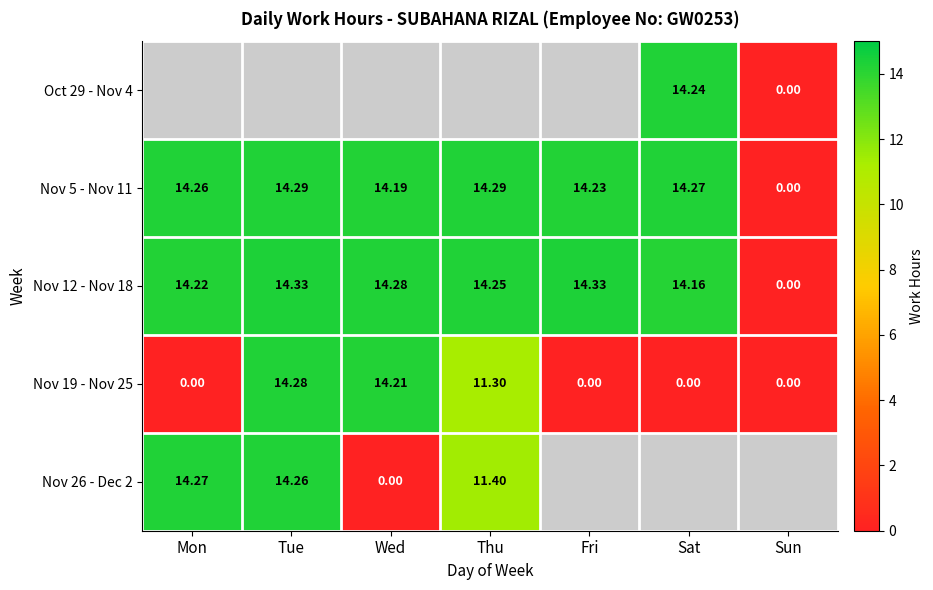

Which category has the lowest value across all series?

Sun